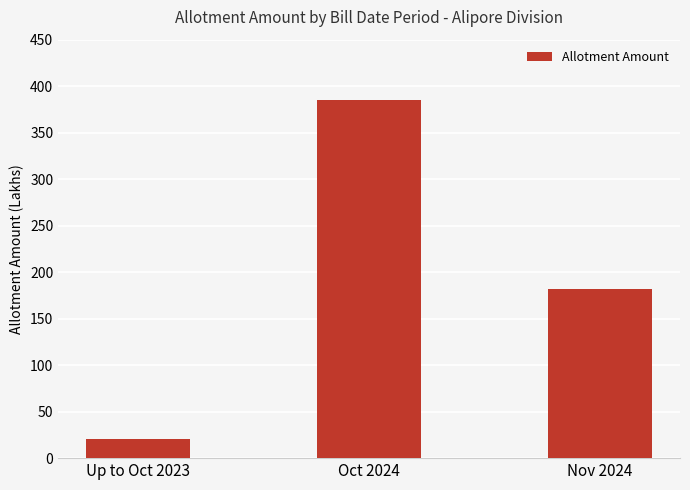

Approximately how many times larger is the value at Oct 2024 compared to Up to Oct 2023?

19.2